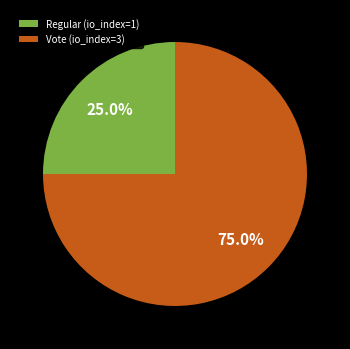

Is it true that Regular (io_index=1) is 25% of the pie?

True